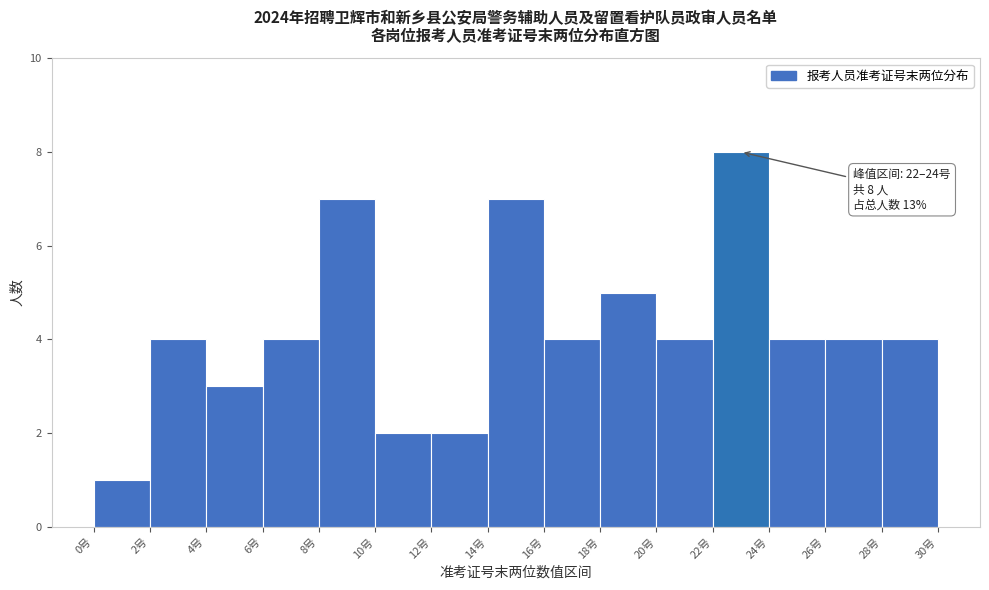

Which range on the x-axis has the tallest bar?

22 to 24